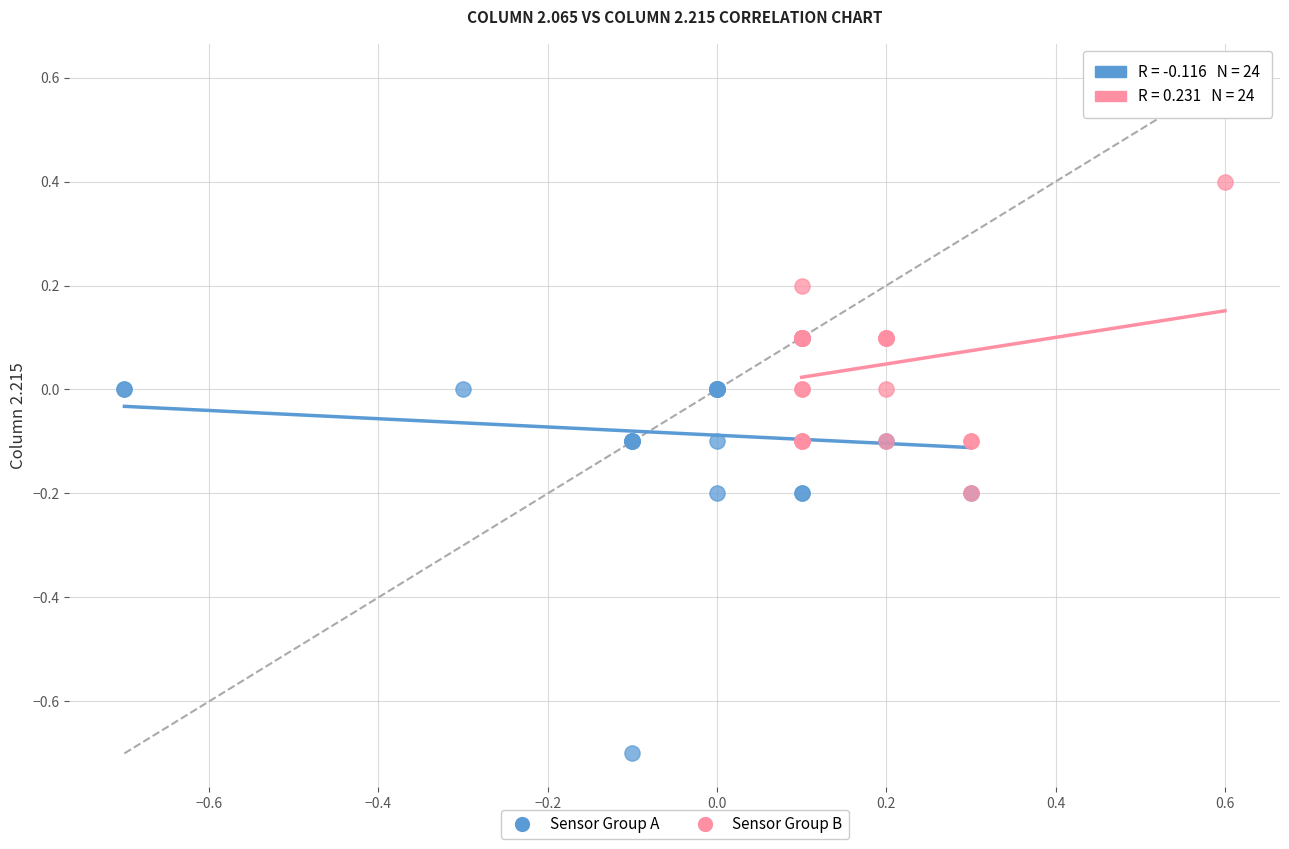

Which series reaches the maximum Y coordinate?

Sensor Group B